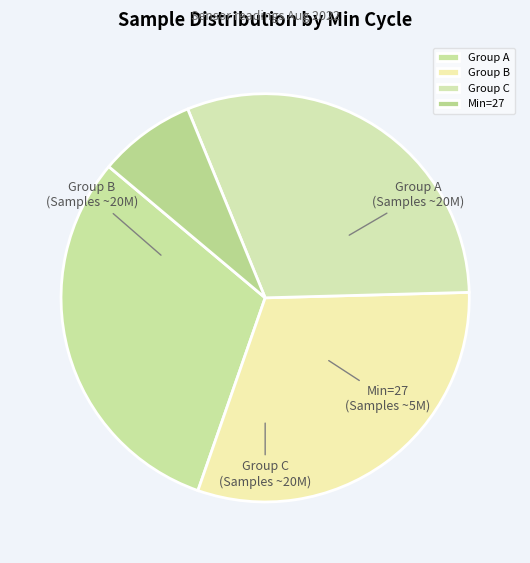

The Min=27 slice represents 15% of the pie. True or false?

False